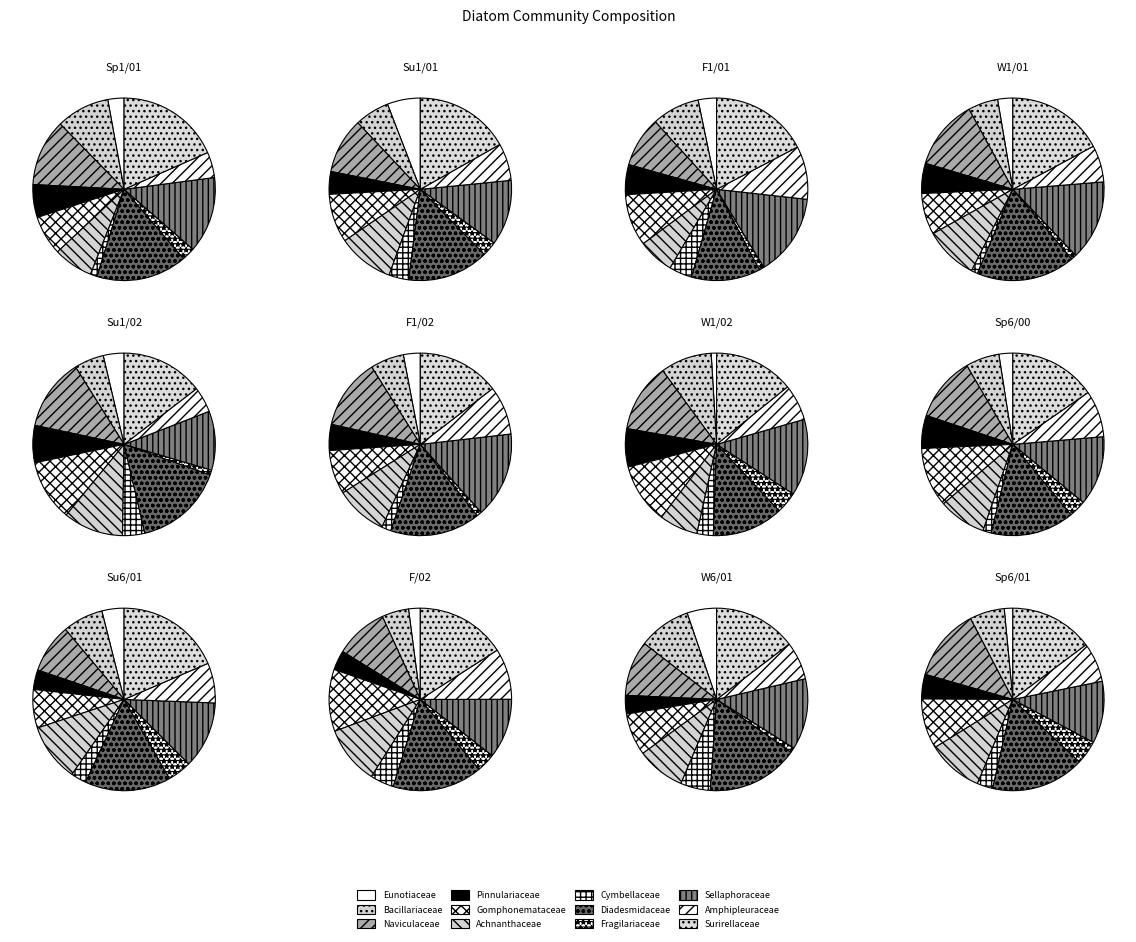

Between 6 and 9, which is larger?

9